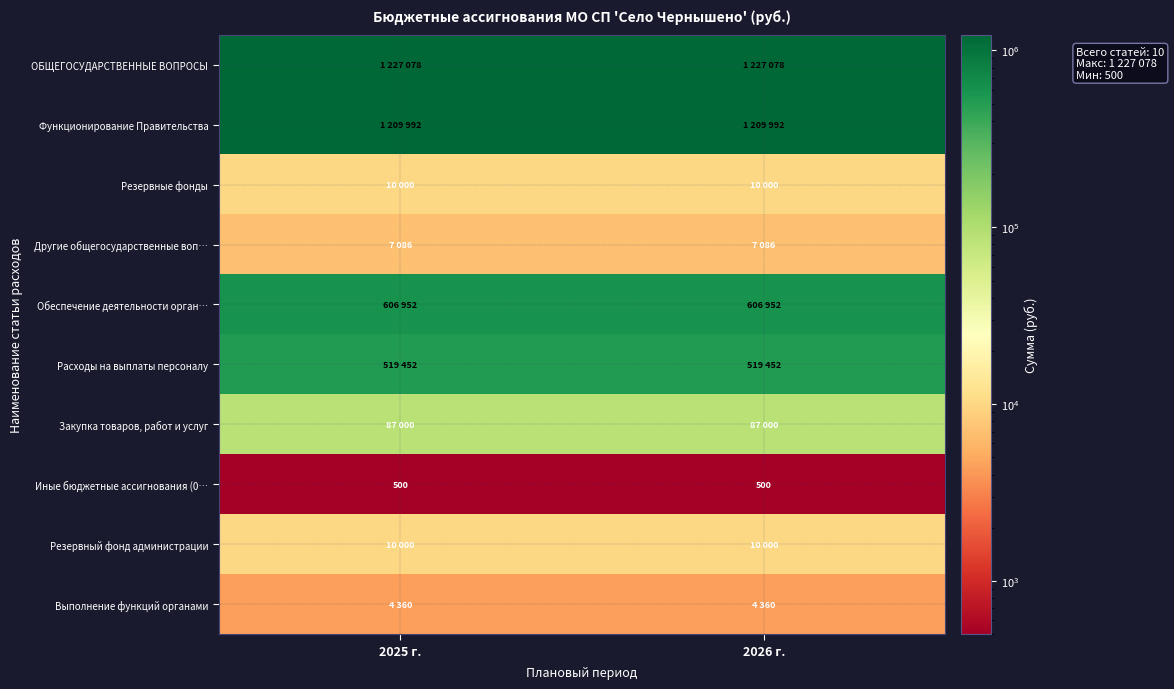

At how many categories does at least one series exceed 440782?

2